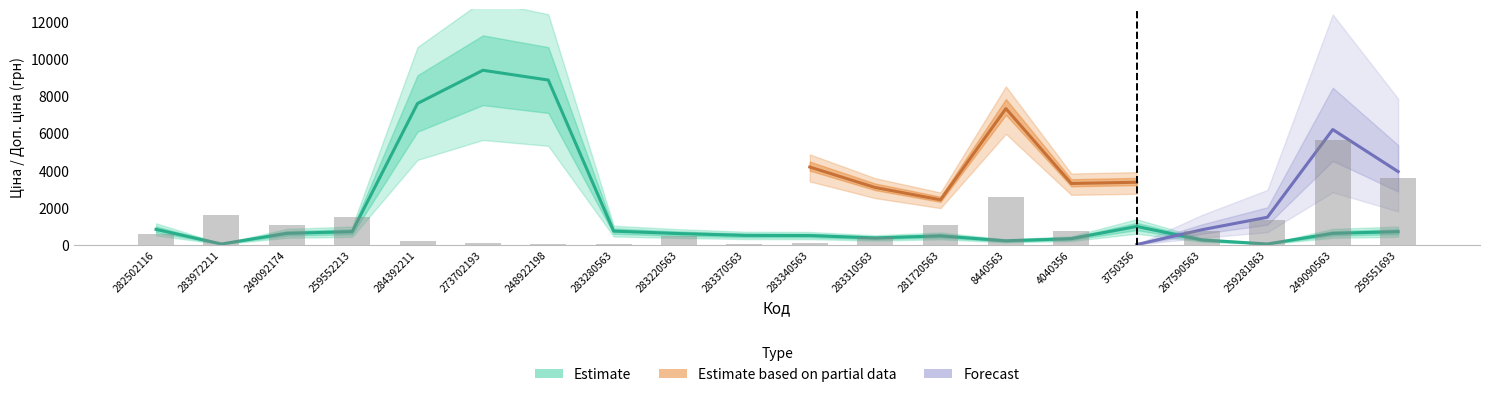

The value of Залишок at 3750356 is -2115.1. True or false?

False